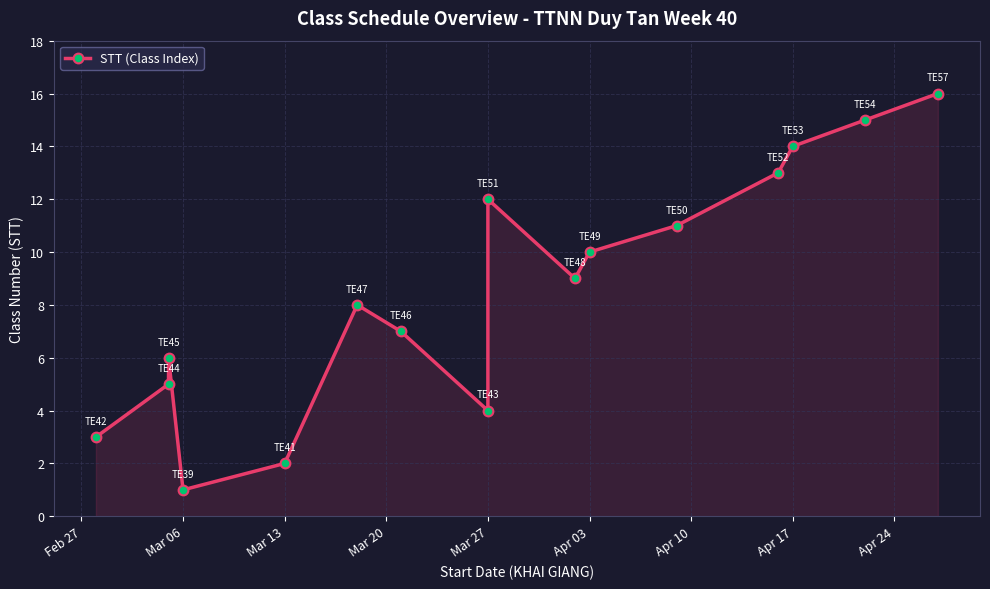

How many interior local valleys (lower than both neighbors) does the data have?

3